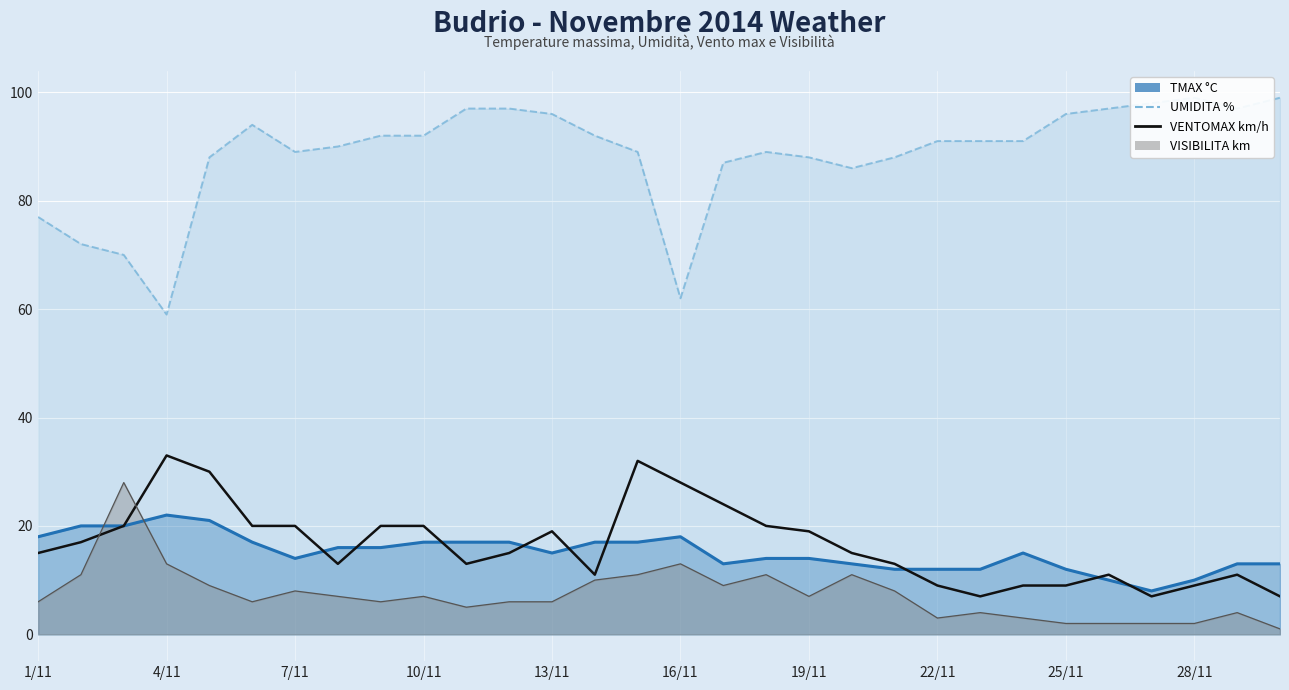

True or false: the data shows 5 at 7/11.

False